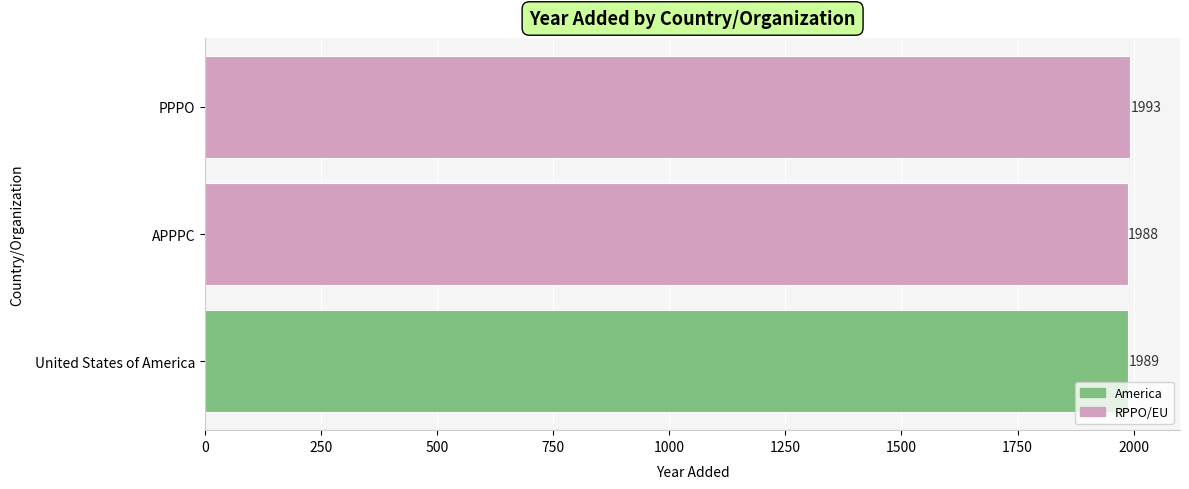

How many values are below 1989?

1